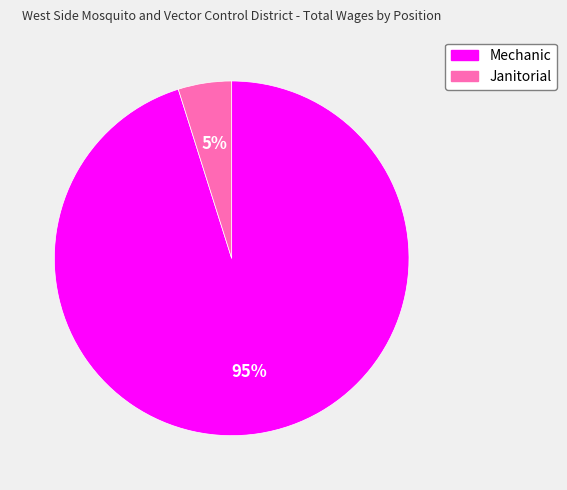

Count the number of slices in the pie.

2